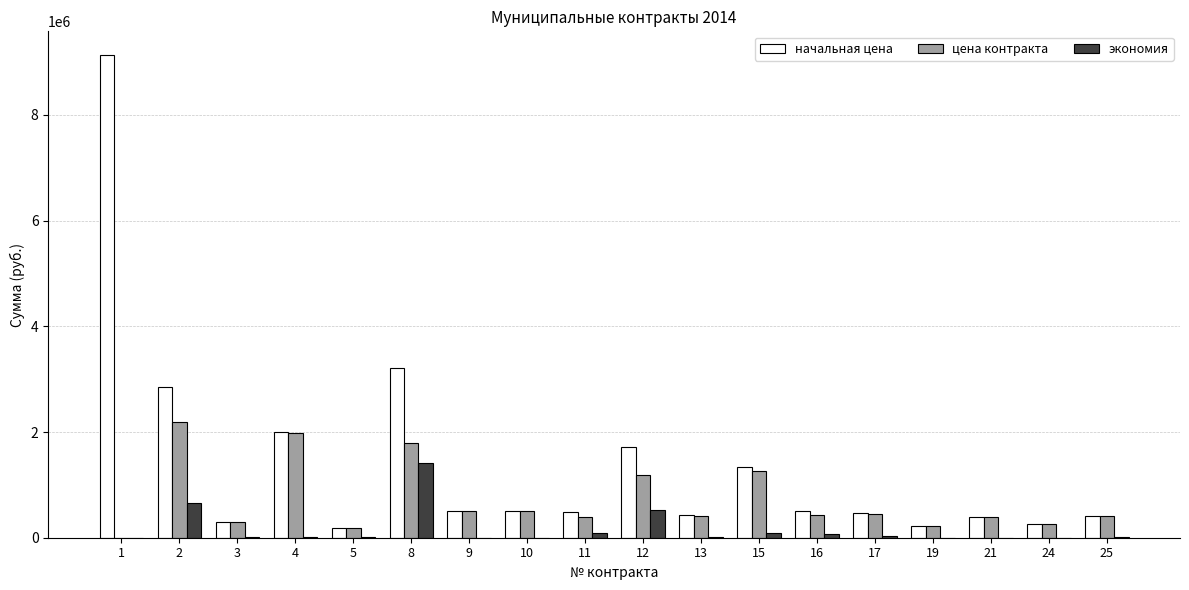

What is the highest value of the начальная цена series?

9126327.0